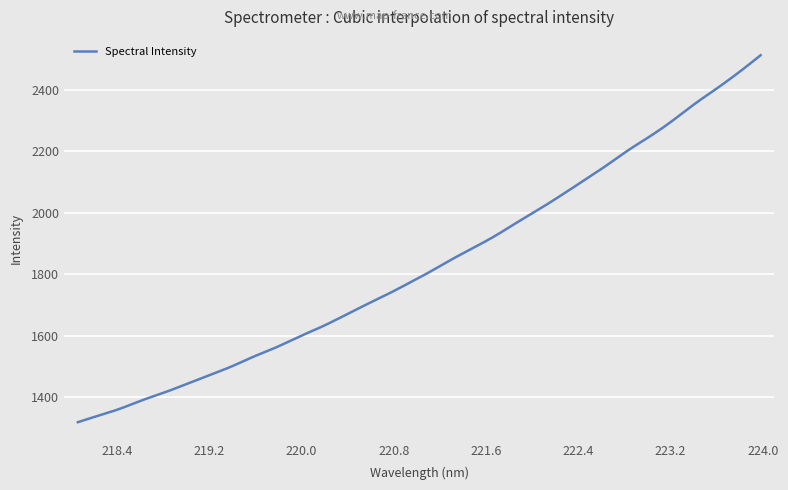

What is the maximum value shown in the chart?

2512.2